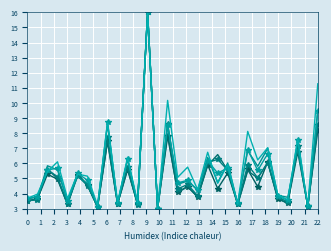

What is the smallest value displayed?

3.0